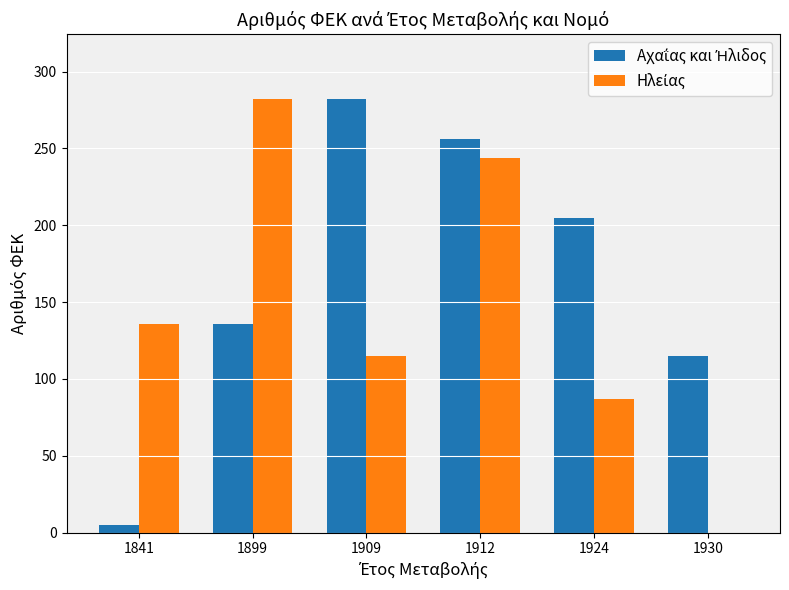

What is the total value across all series at 1930?

115